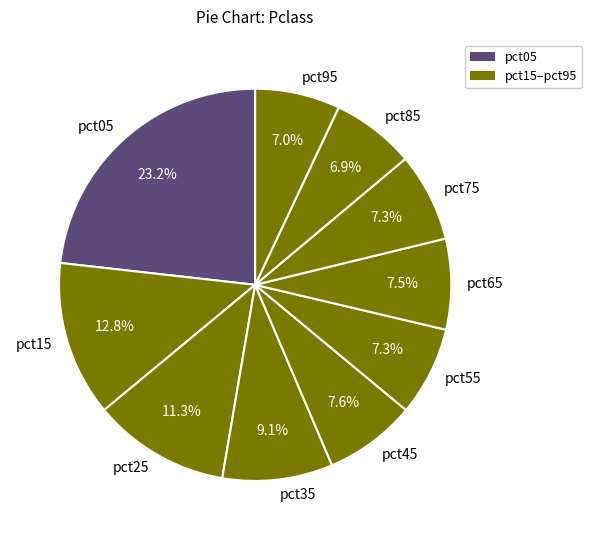

Which has a higher value, pct75 or pct15?

pct15